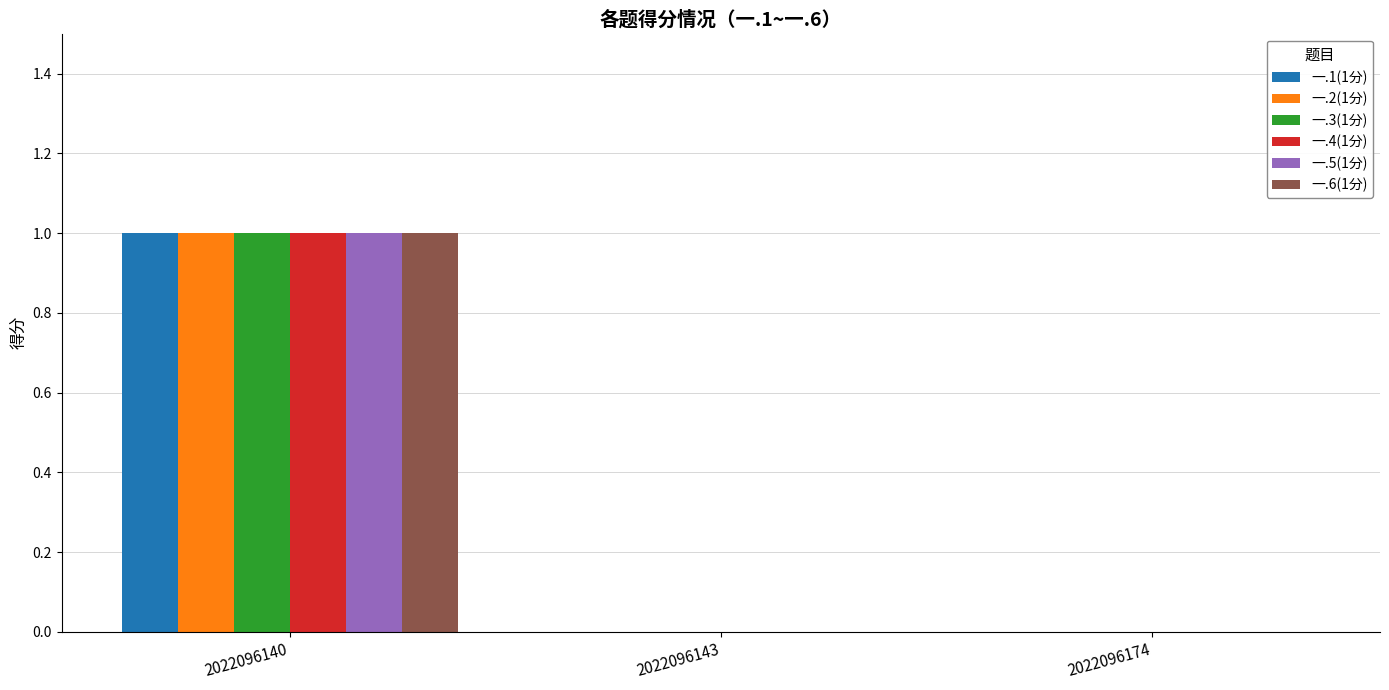

How many groups of bars are there?

3